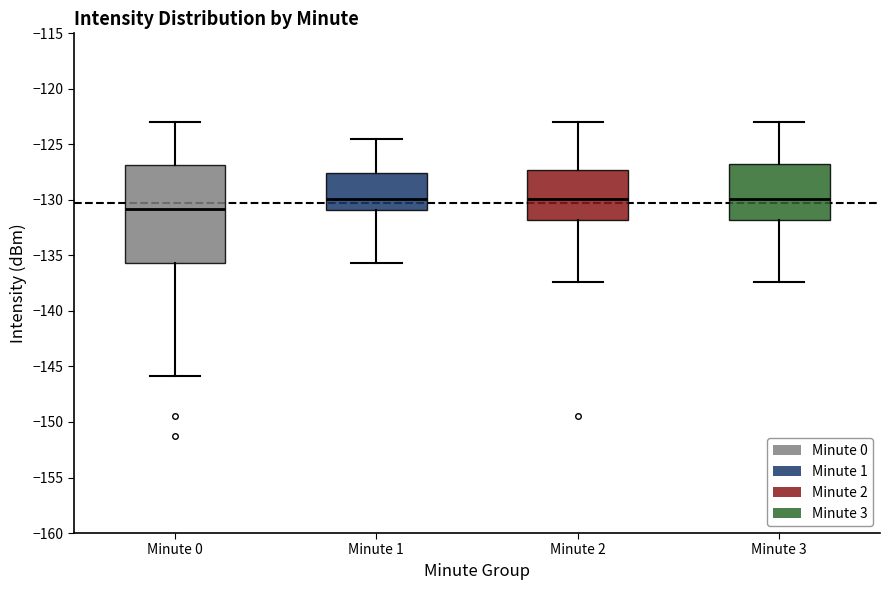

Comparing the boxes themselves (not the whiskers), which one is the tallest?

Minute 0